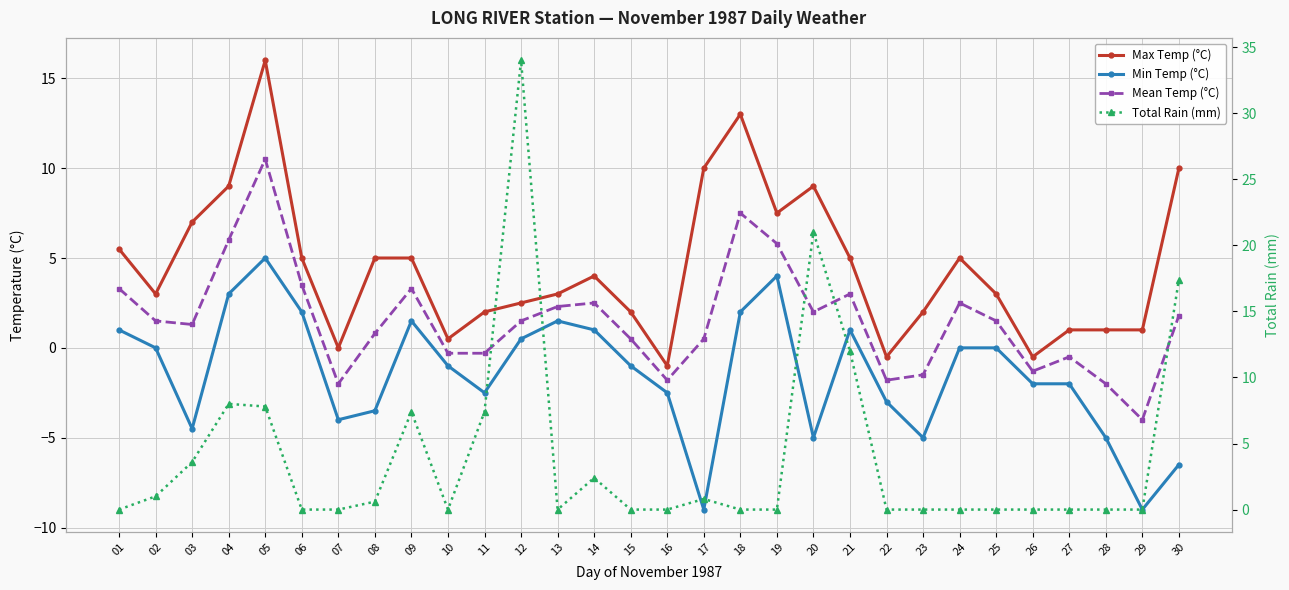

Where is the first local minimum for Total Rain (mm)?

10